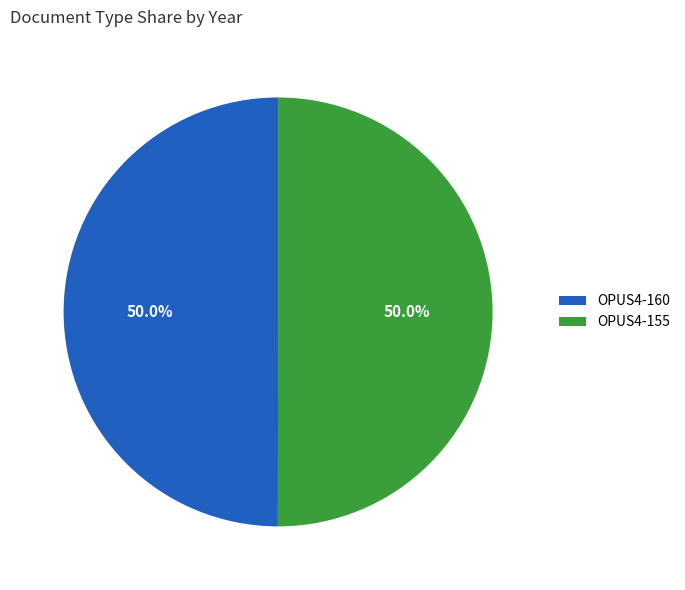

True or false: OPUS4-160 accounts for 58% of the total.

False